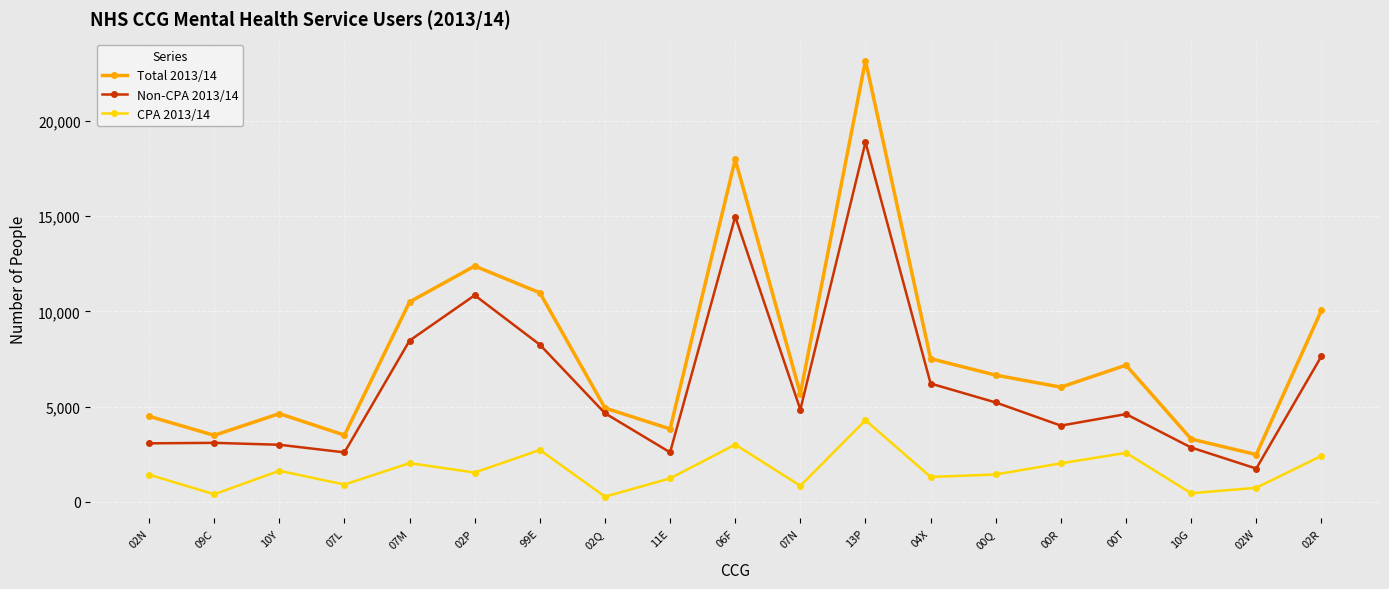

True or false: Non-CPA 2013/14 has more than 1 points higher than both neighbors.

True